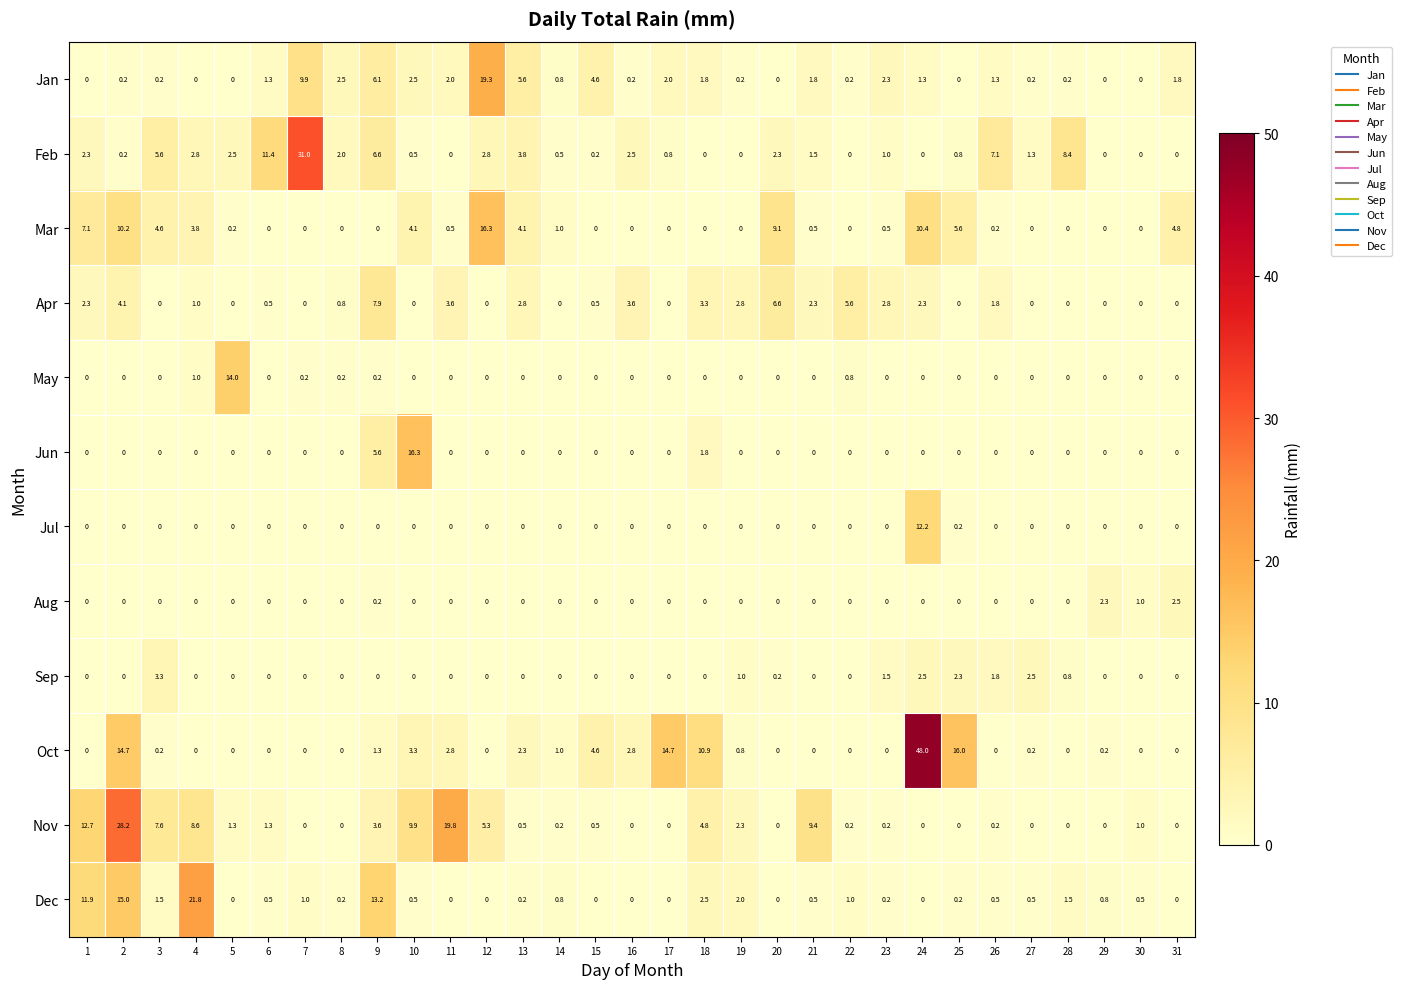

What is the sum of all Jul values?

12.4